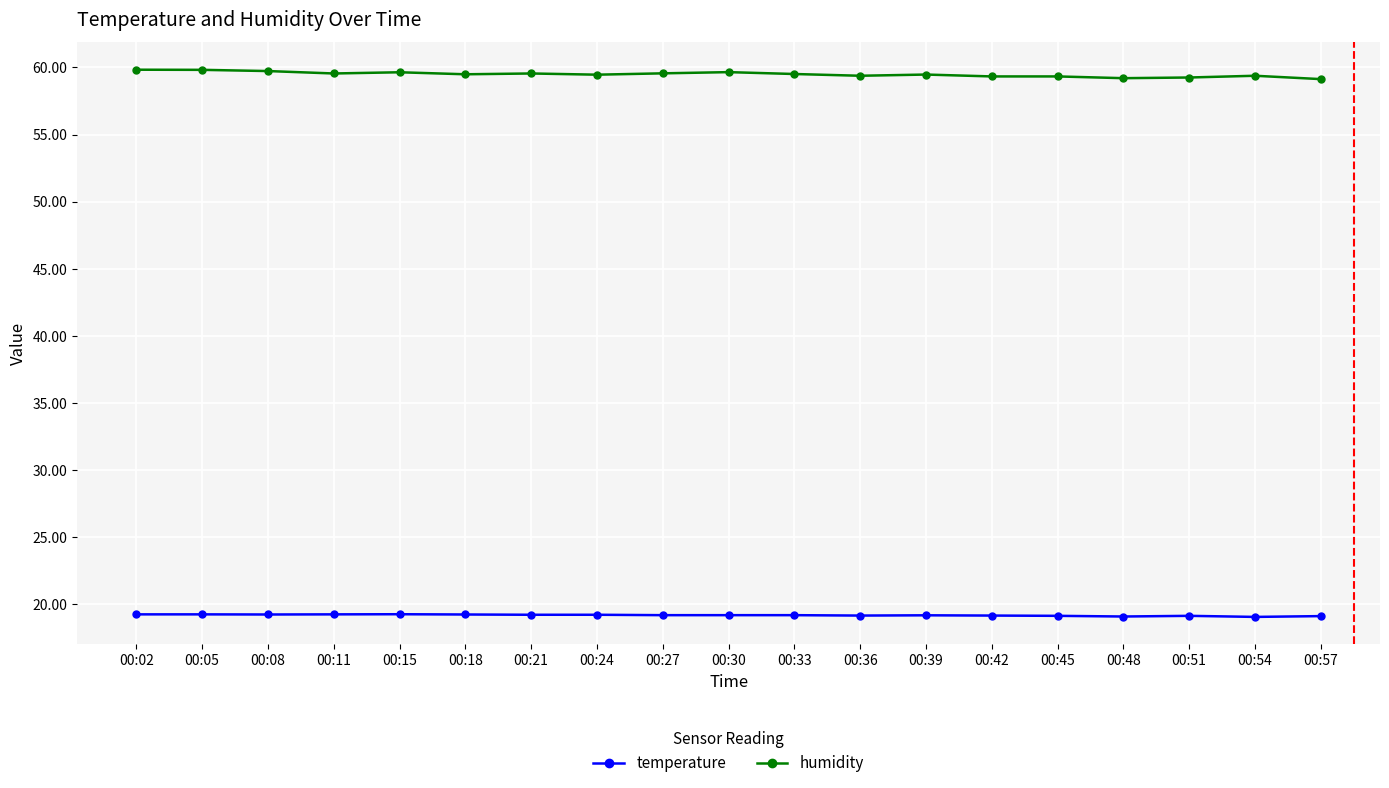

Is it true that temperature equals 19.2 at 00:42?

True